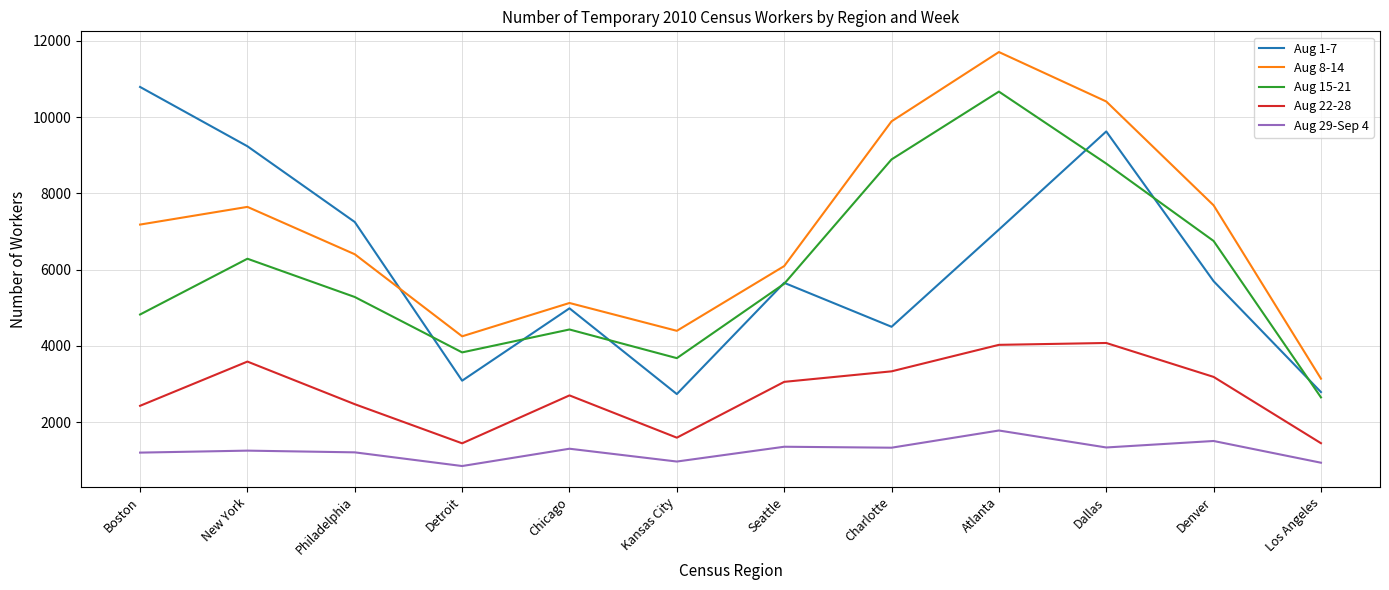

Which category has the highest value across all series?

Atlanta